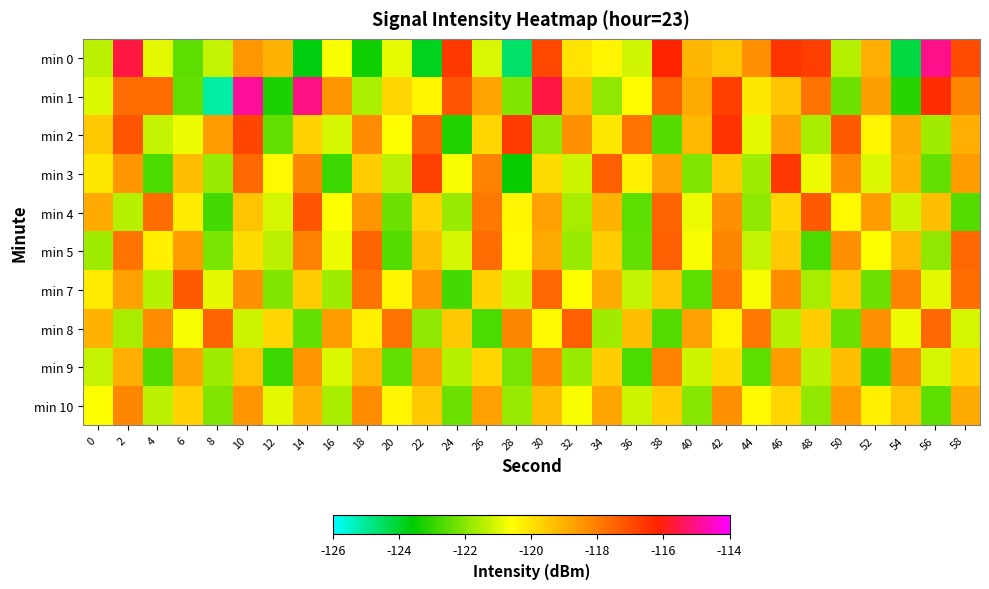

What is the maximum value shown in the chart?

-114.9